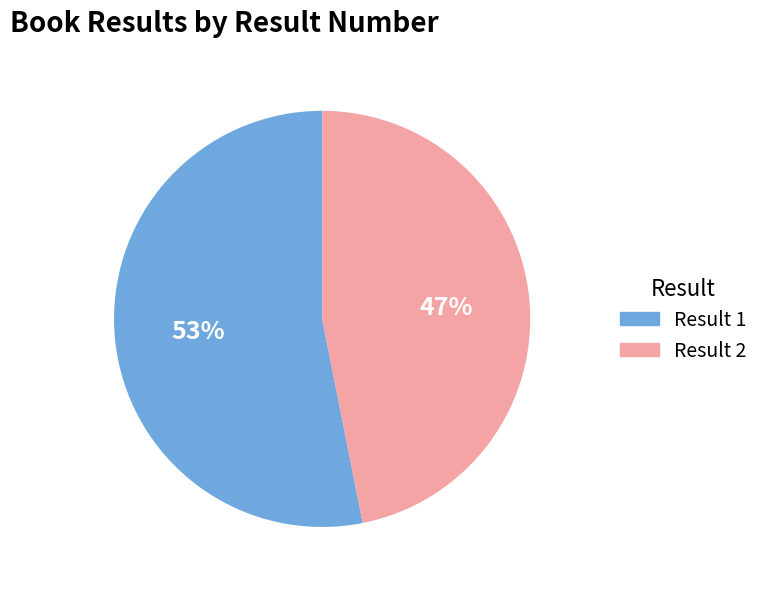

To the nearest percent, what is the average slice percentage?

50%